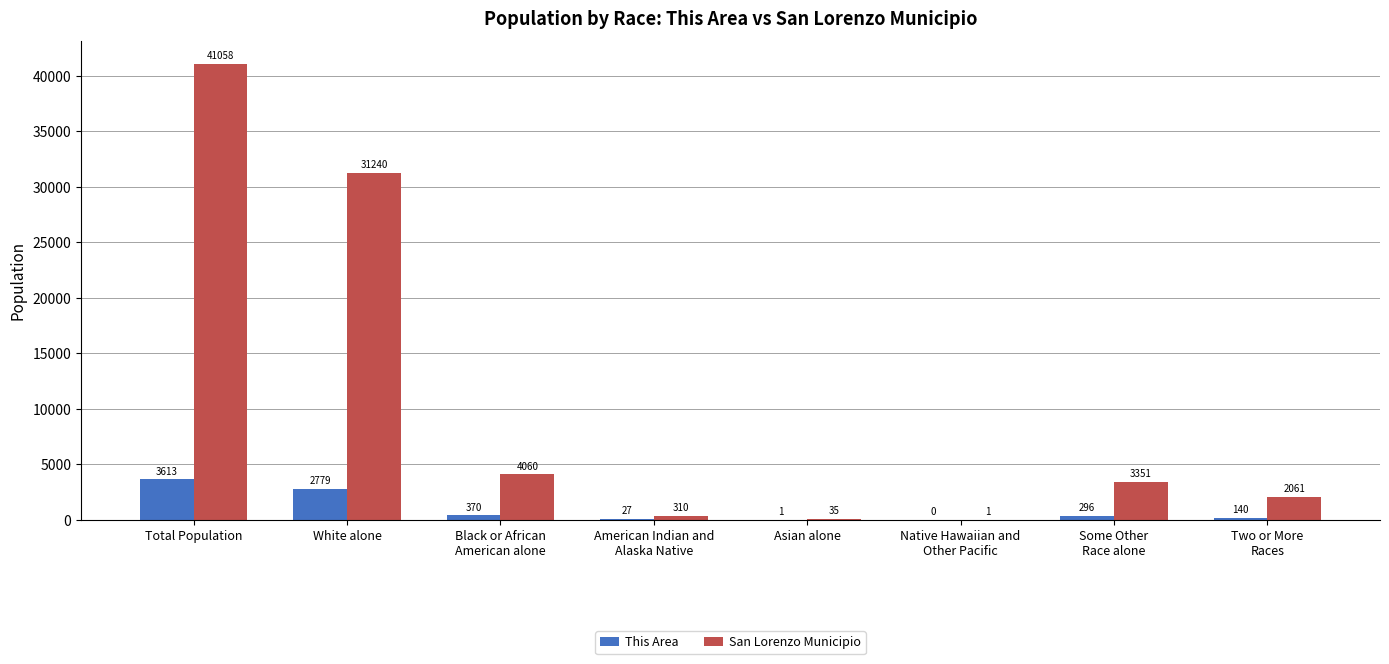

Is the value of San Lorenzo Municipio at Black or African
American alone greater than the value of This Area at Total Population?

Yes